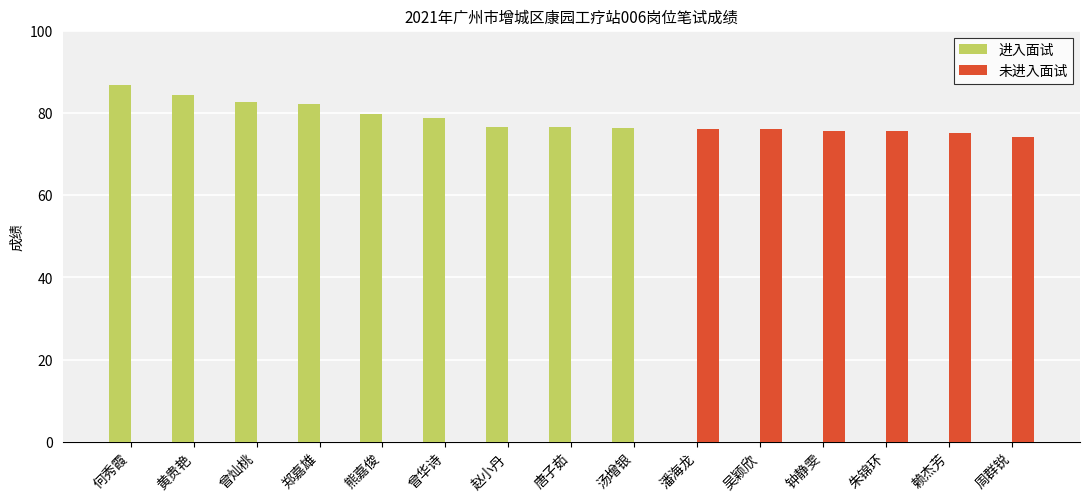

What is the spread (max minus min) of values at 汤增银?

76.3